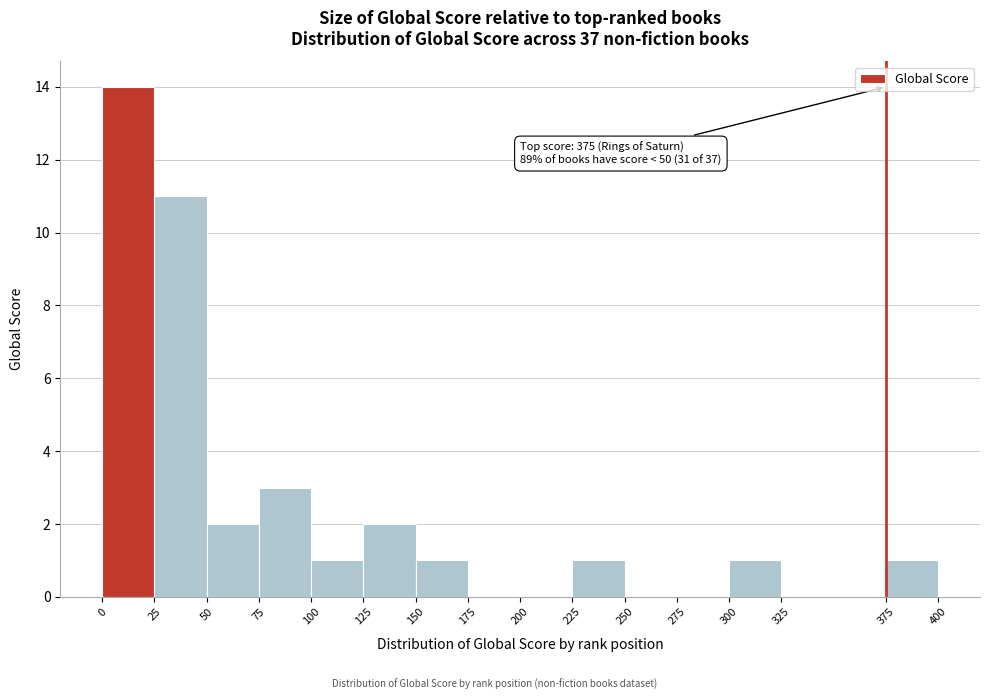

Which range on the x-axis has the tallest bar?

0 to 25